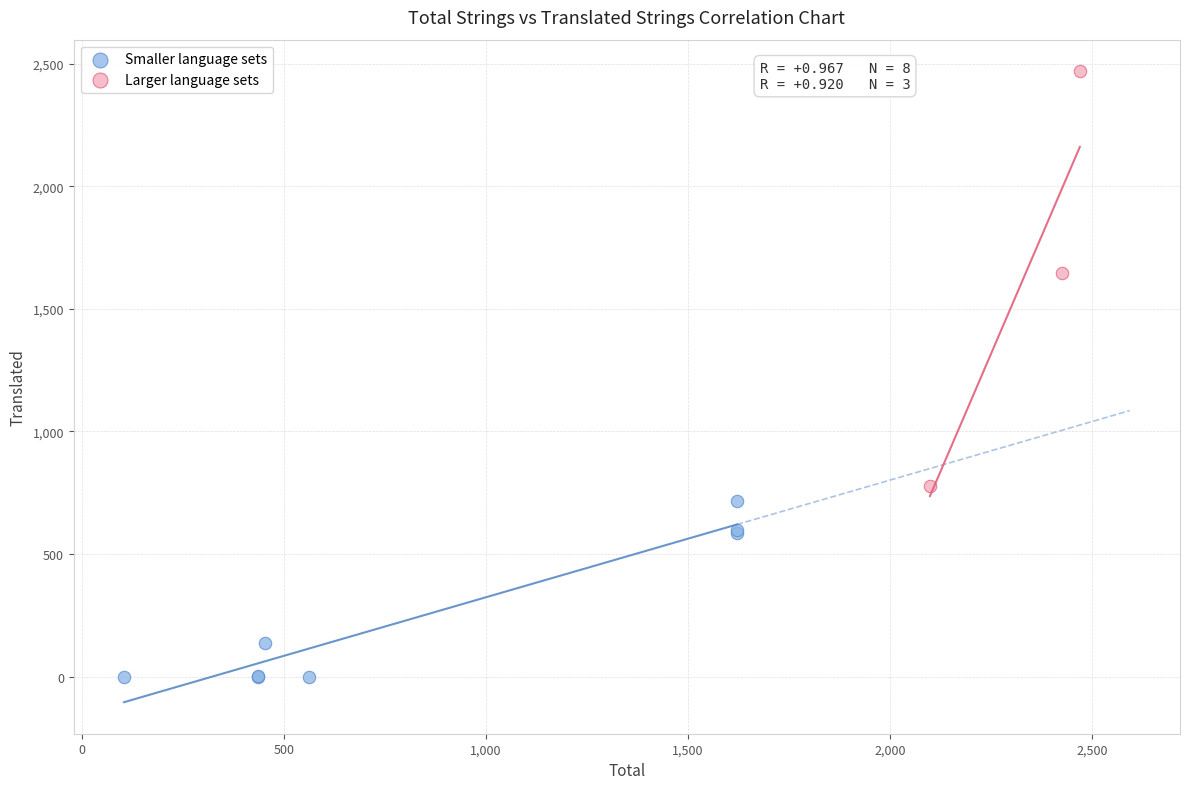

Which series has the widest spread of Y values?

Larger language sets